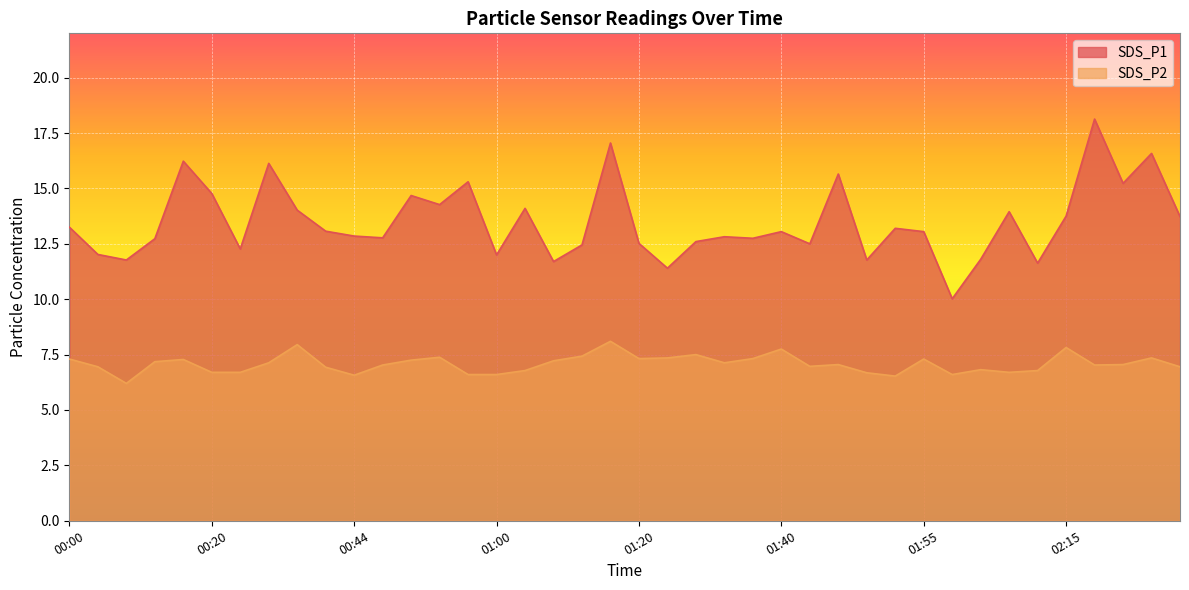

In SDS_P1, how many points are higher than both neighbors (excluding endpoints)?

13